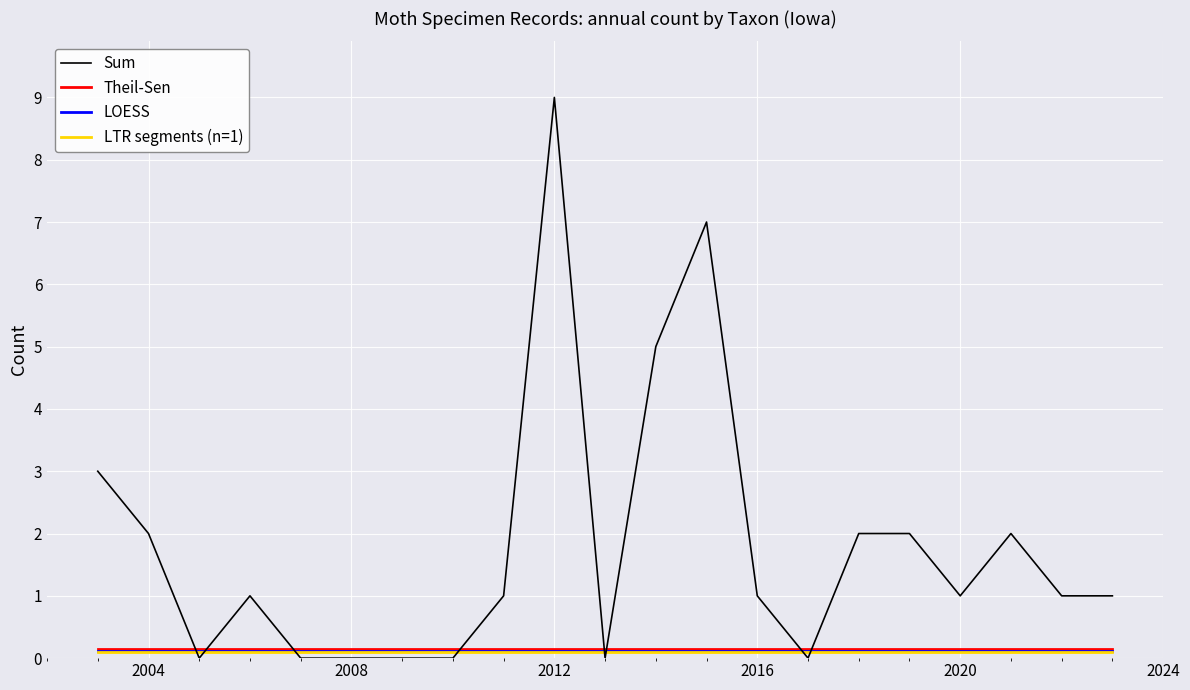

What are all the series names shown in the legend?

Sum, Theil-Sen, LOESS, LTR segments (n=1)